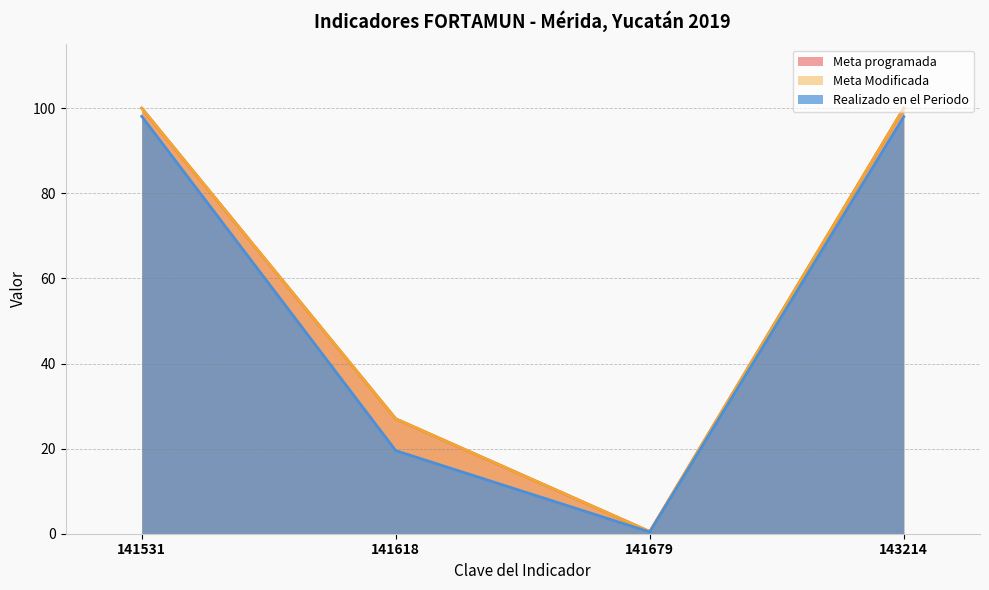

How many values in the Realizado en el Periodo series are below 98?

2